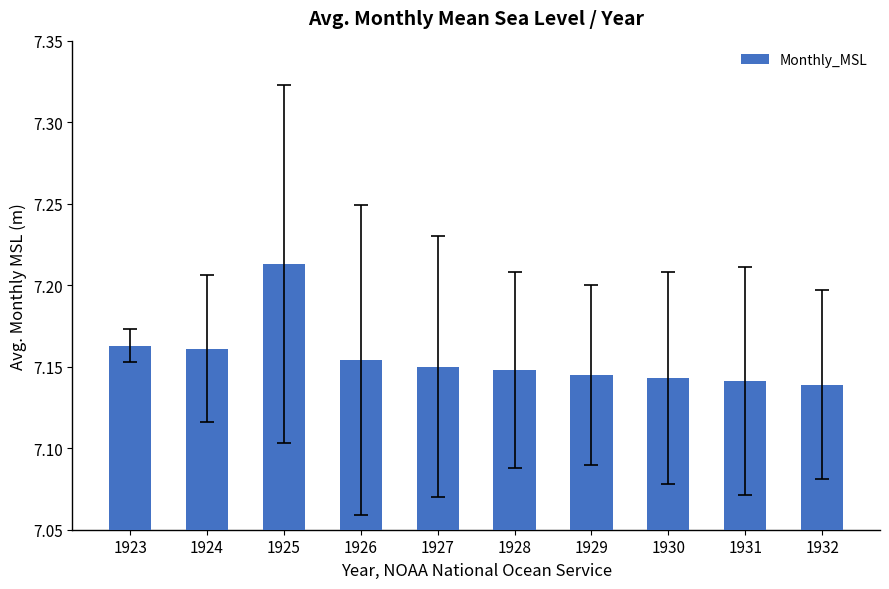

Between 1927 and 1925, which is larger?

1925